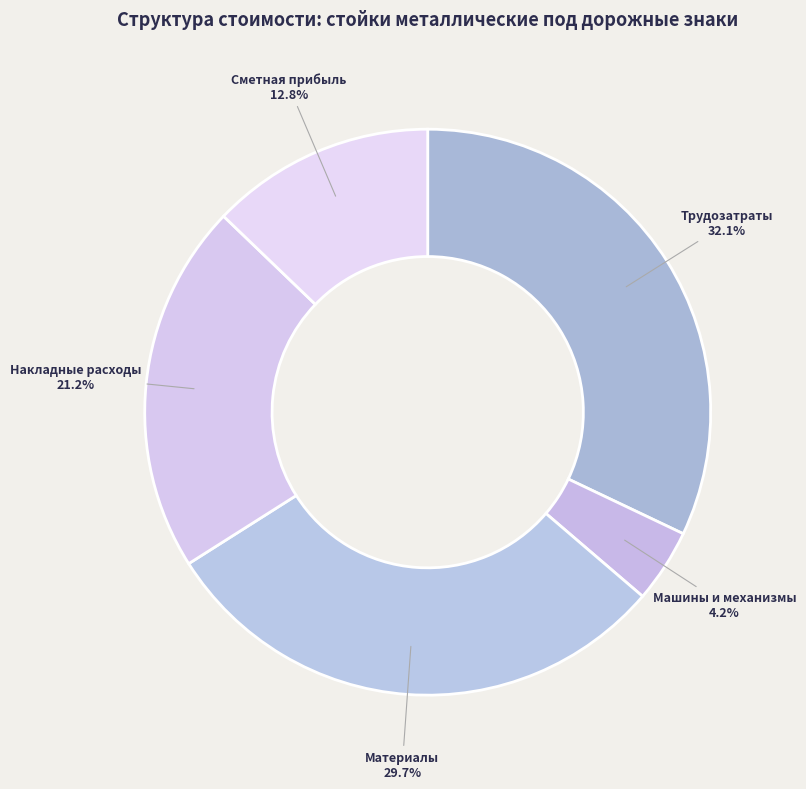

Rank the categories by value from highest to lowest.

Трудозатраты, Материалы, Накладные расходы, Сметная прибыль, Машины и механизмы